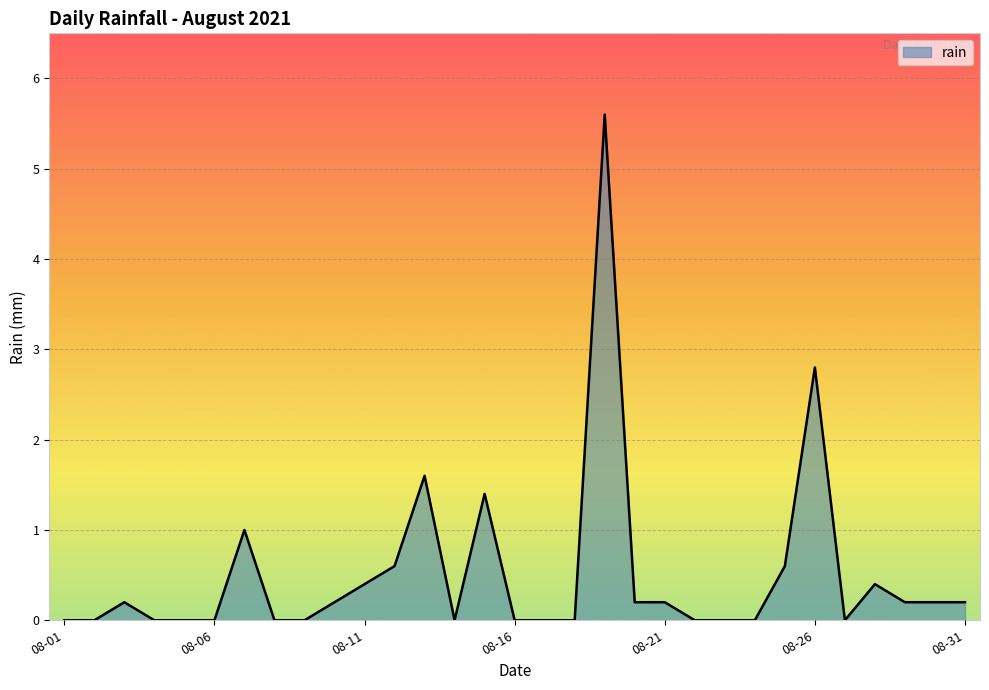

What is the greatest value displayed?

5.6